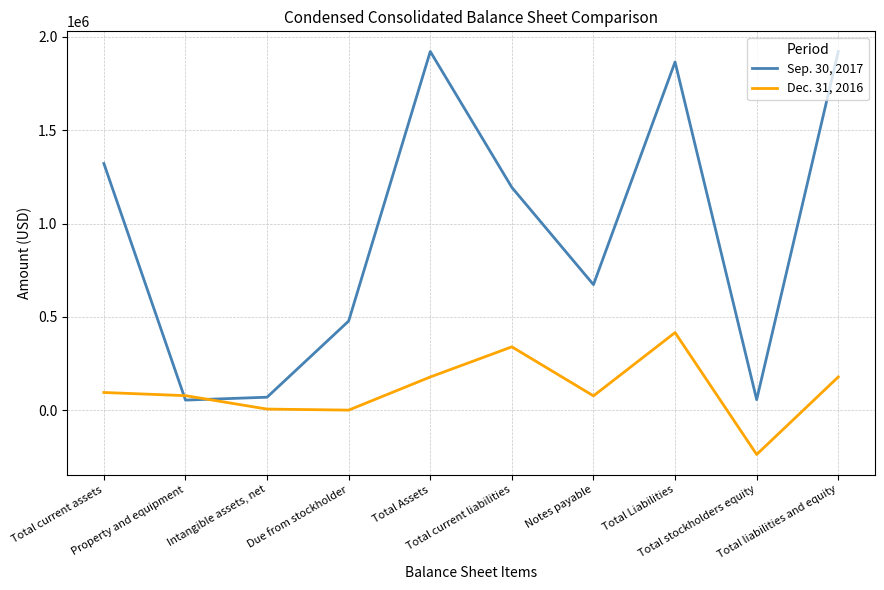

Rank the series by their maximum value, from highest to lowest.

Sep. 30, 2017, Dec. 31, 2016